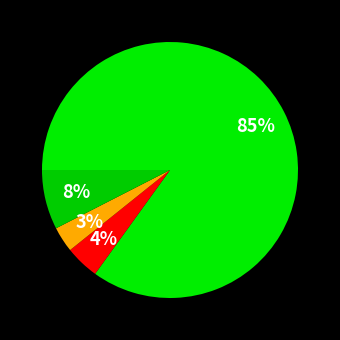

What is the majority slice?

NN